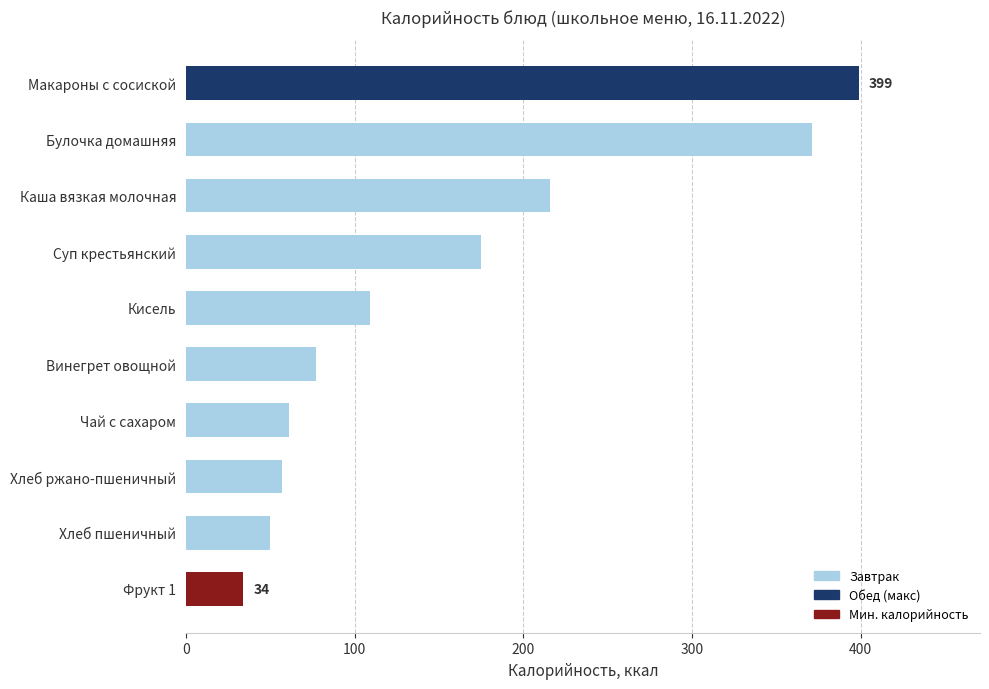

How many bars are there in total?

10